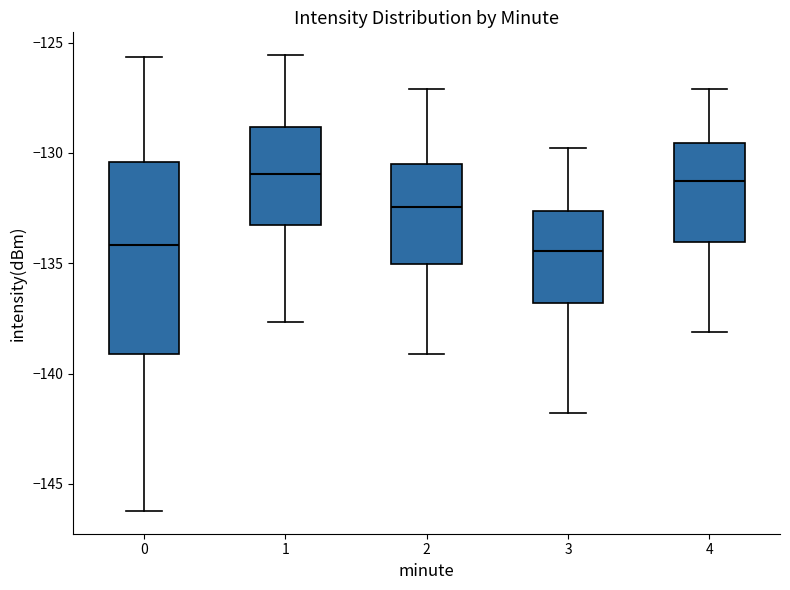

Where does the median line of the box at x = 3 sit on the y-axis? The values are not printed on the chart, so give them approximately, as read against the axis.

-134.5